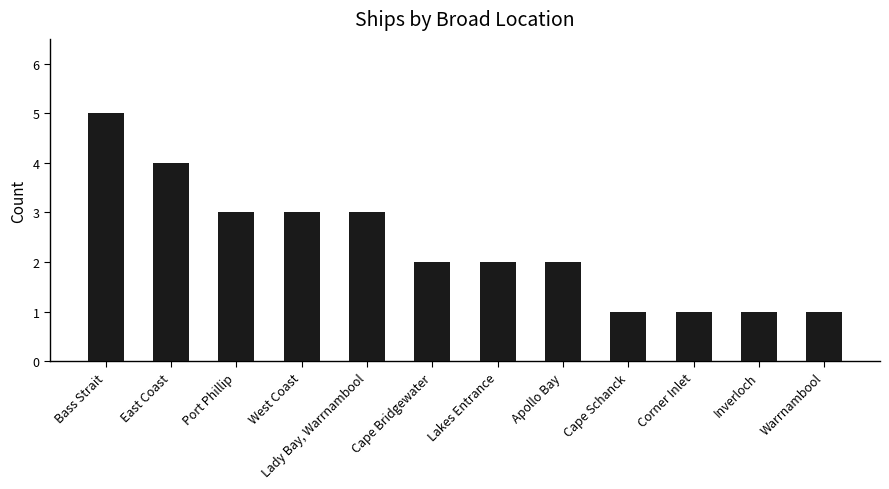

True or false: the data shows 5 at West Coast.

False